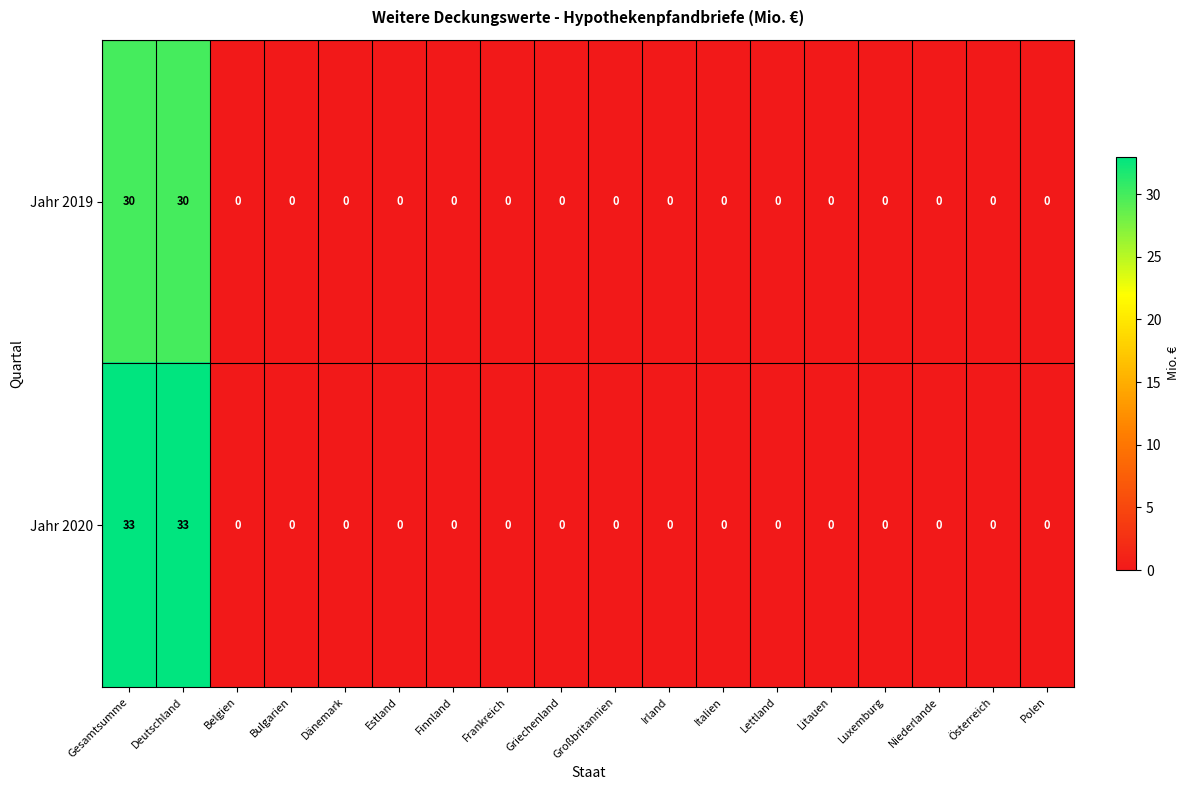

The value of Jahr 2019 at Polen is -12. True or false?

False